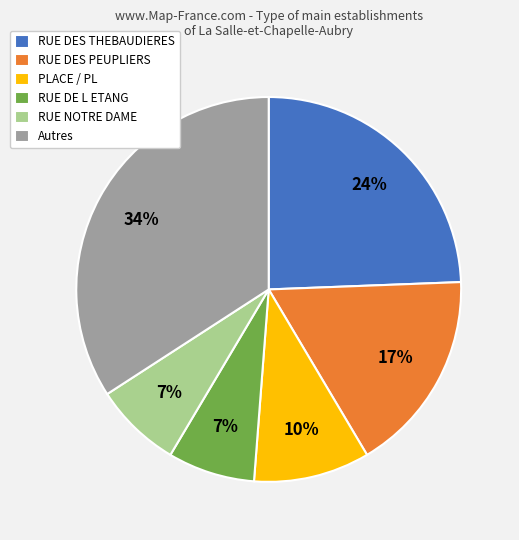

Do RUE DE L ETANG and RUE NOTRE DAME together represent more than half of the pie?

No